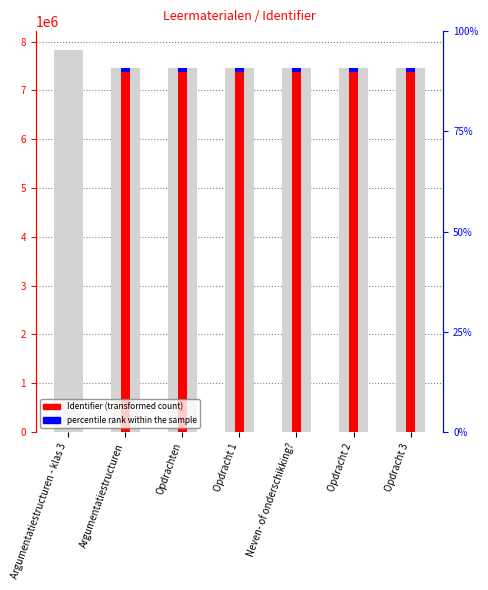

Which series has the widest spread of values?

Identifier (transformed count)